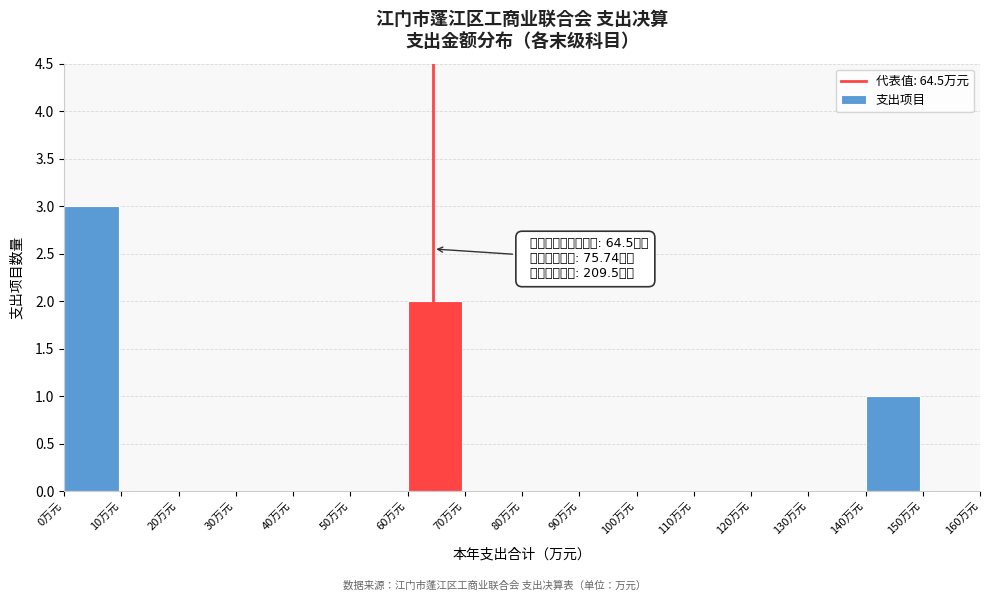

Over which range of the x-axis is the bar tallest?

0 to 10